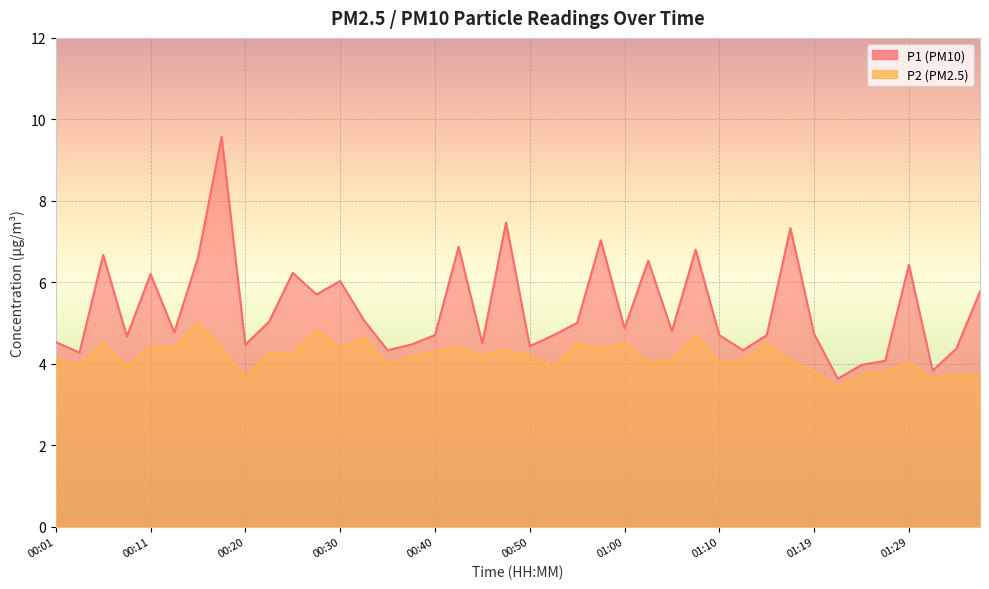

True or false: P1 and P2 cross at least once.

False